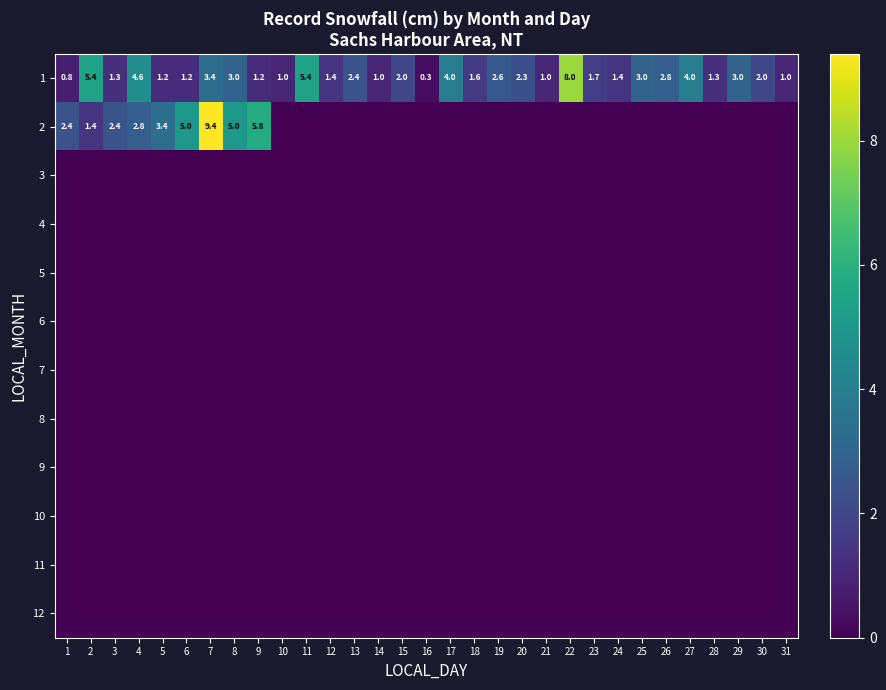

The value of 1 at 25 is 5.3. True or false?

False